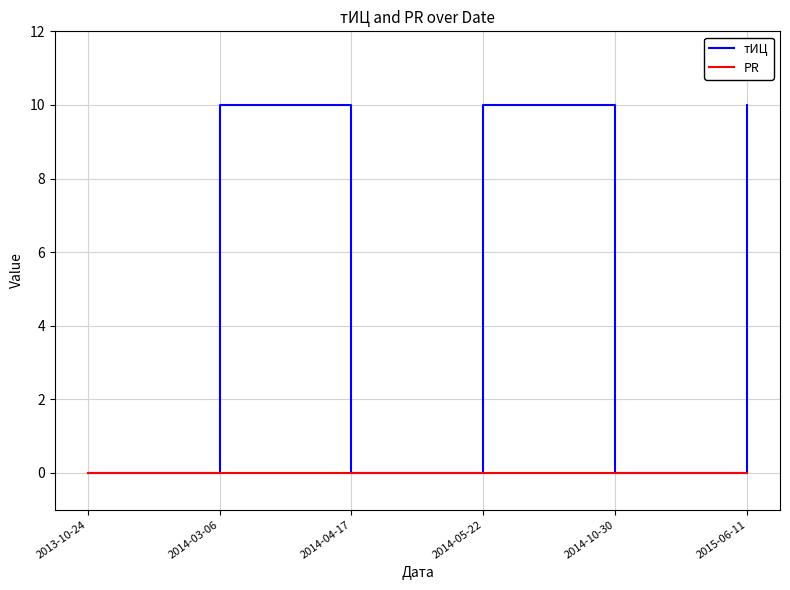

What position from the left is 2014-05-22?

4